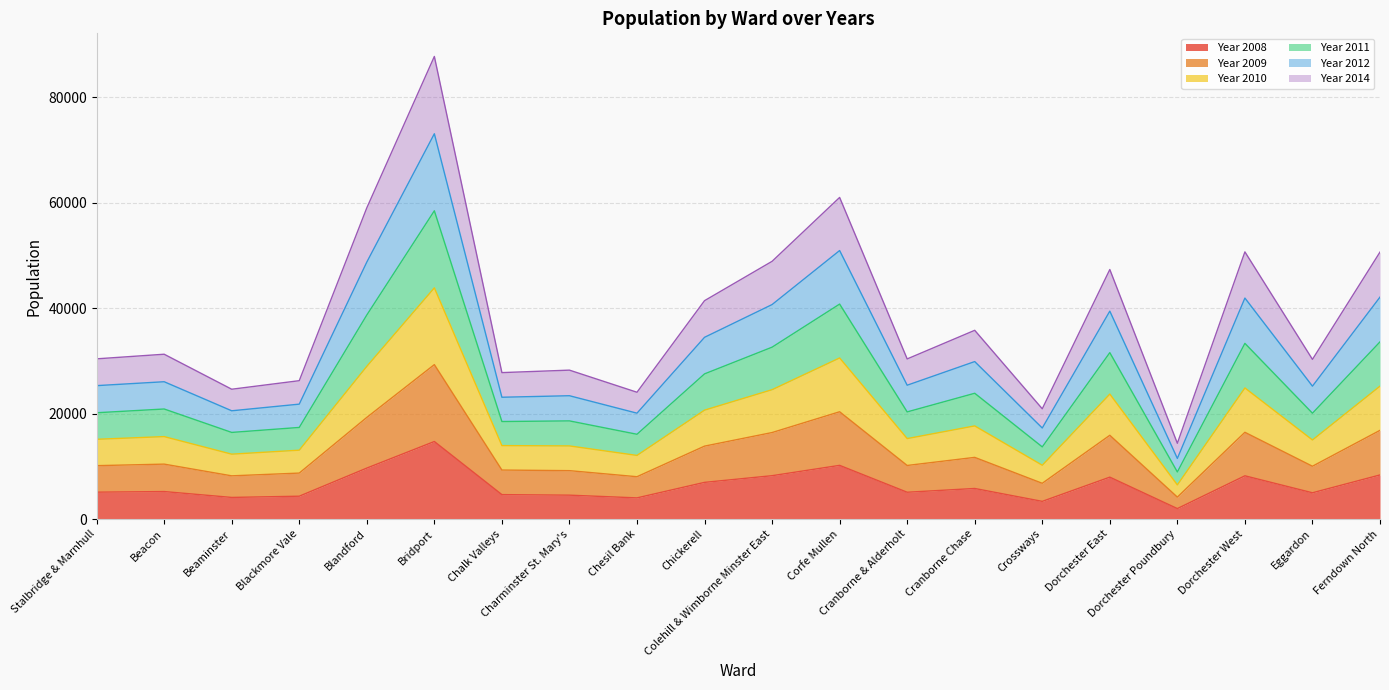

What is the label of the 14th point from the left?

Cranborne Chase